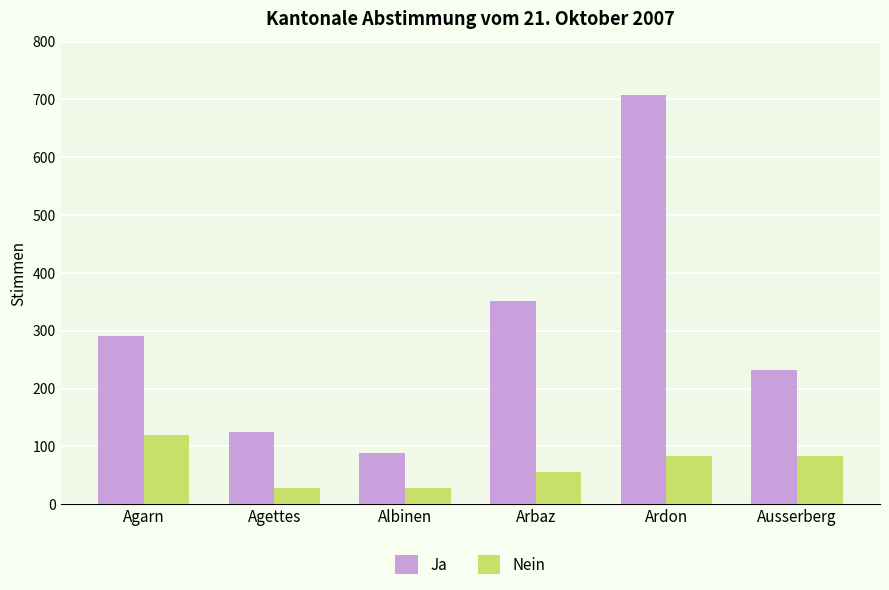

Which series has the widest spread of values?

Ja